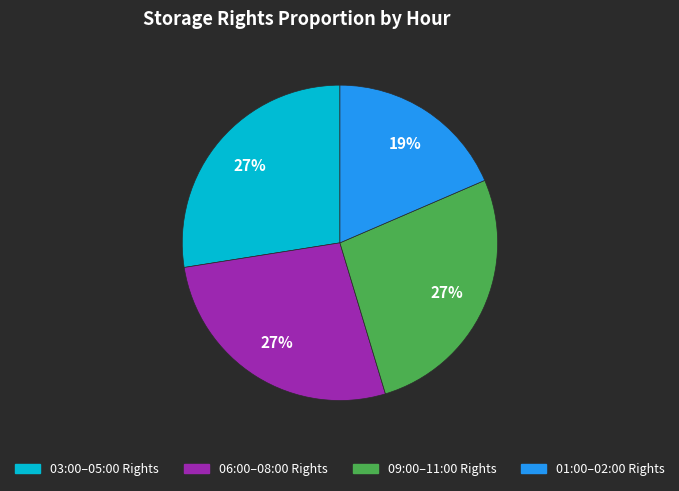

To the nearest percent, what is the average slice percentage?

25%